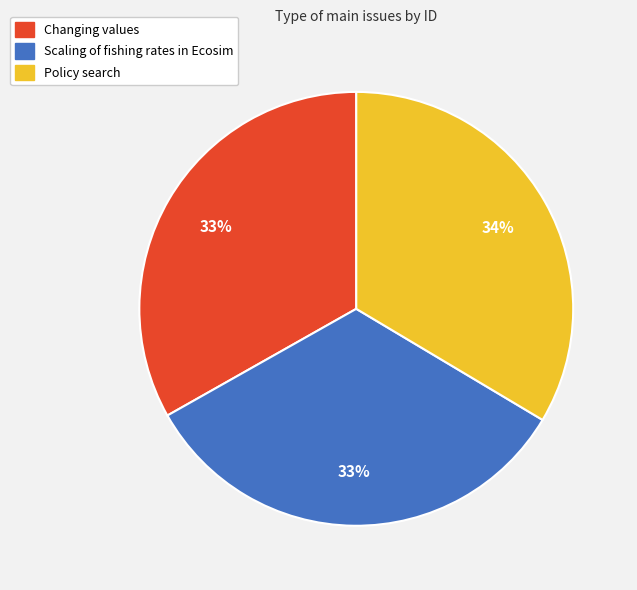

True or false: Scaling of fishing rates in Ecosim accounts for 21% of the total.

False